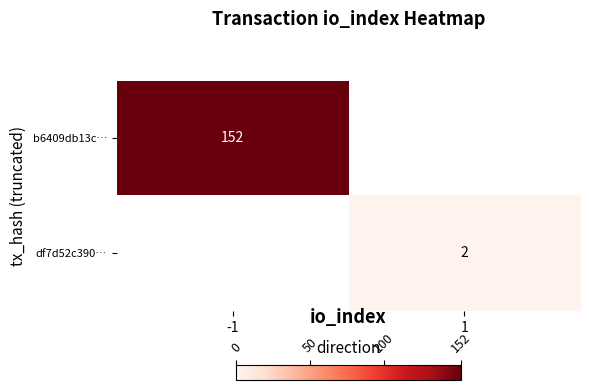

Is it true that df7d52c390… equals 2 at 1?

True